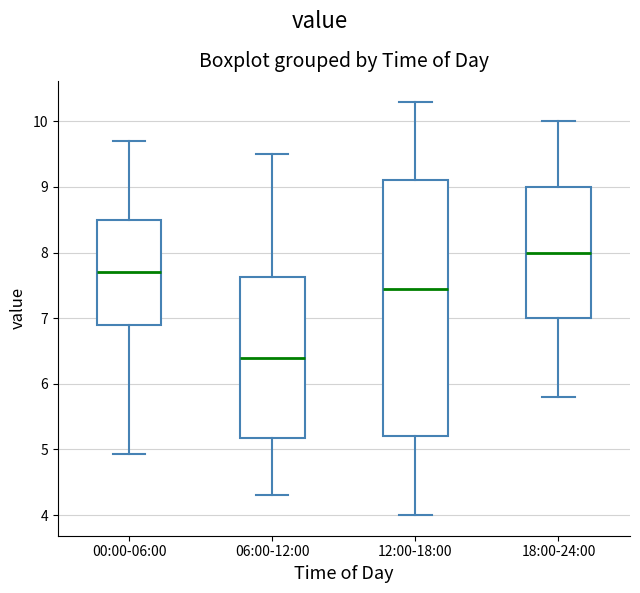

Which box has the lowest median line?

06:00-12:00